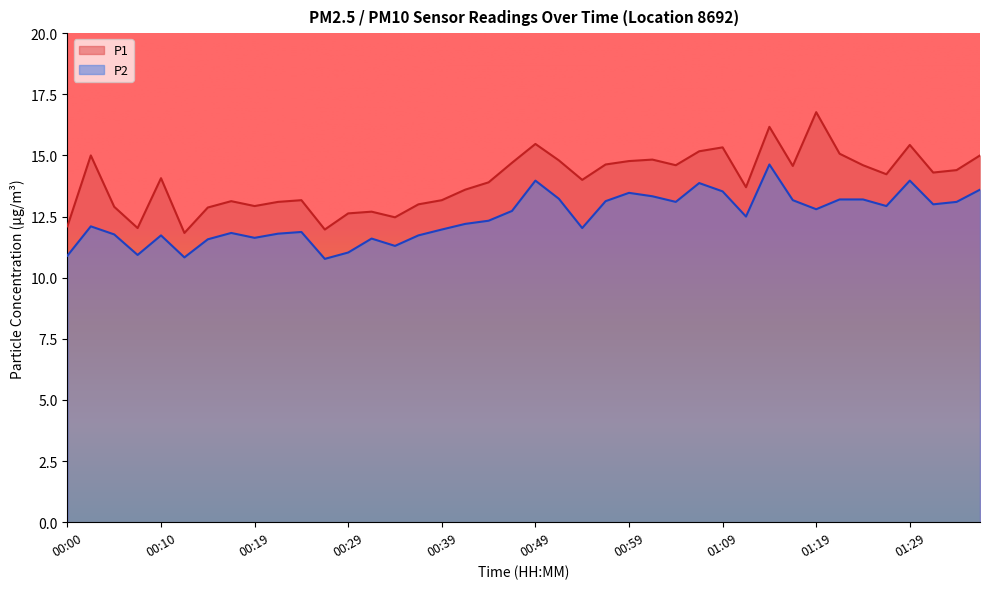

What is the label of the 36th point from the left?

01:26